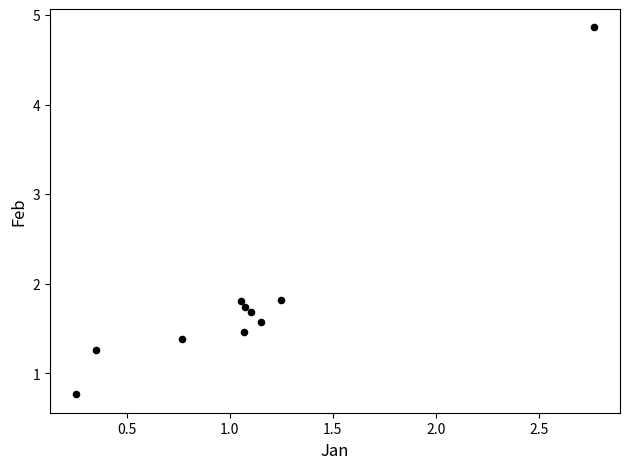

What is the range of X values (max minus min)?

2.5